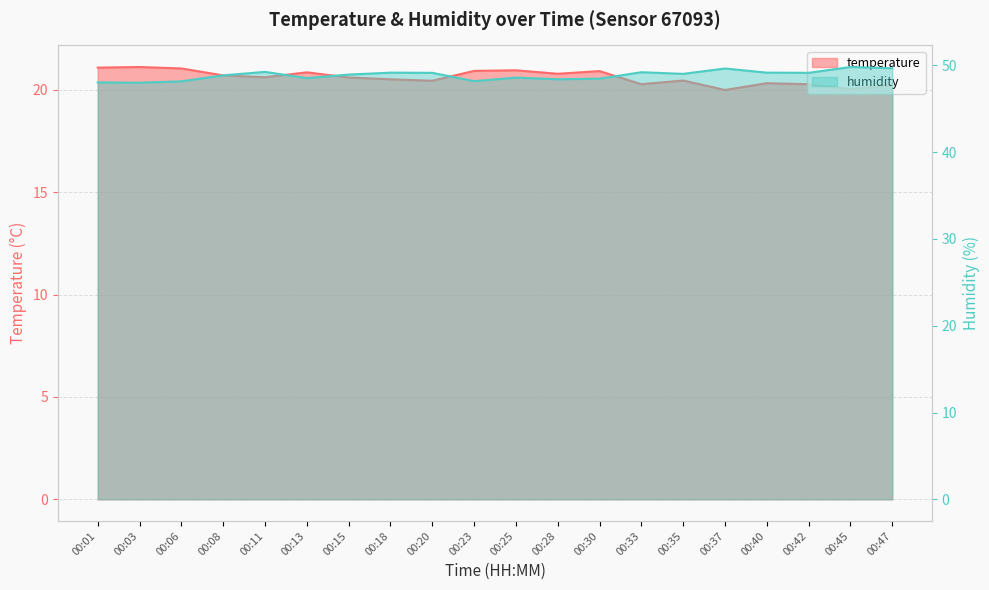

True or false: temperature has a value of 20.3 at 00:42.

True